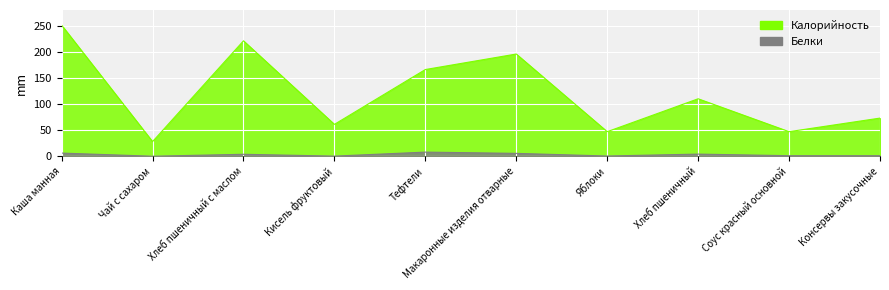

What is the difference between the Калорийность values at Соус красный основной and Хлеб пшеничный?

63.0